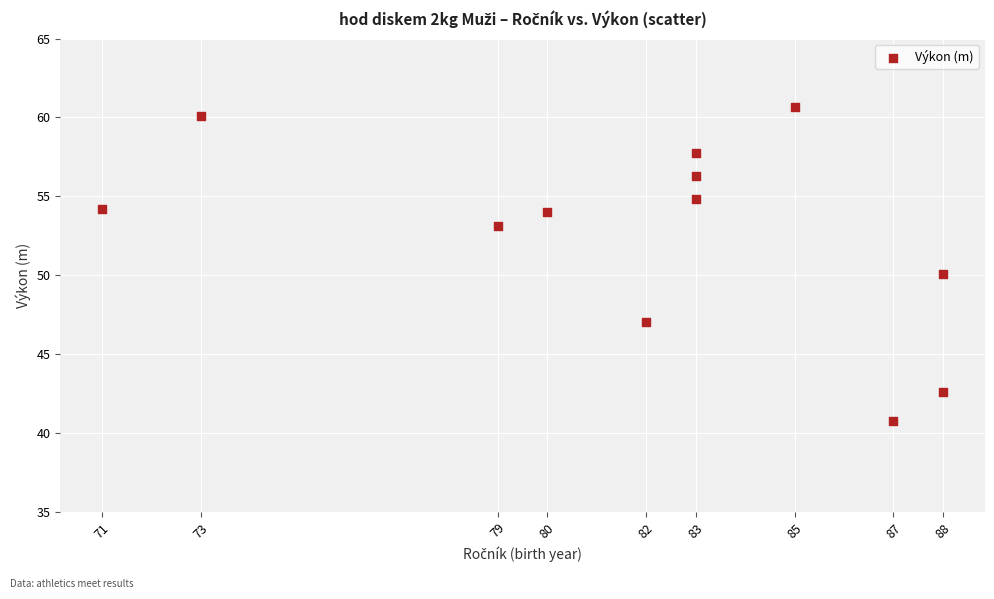

What is the average Y value?

52.6